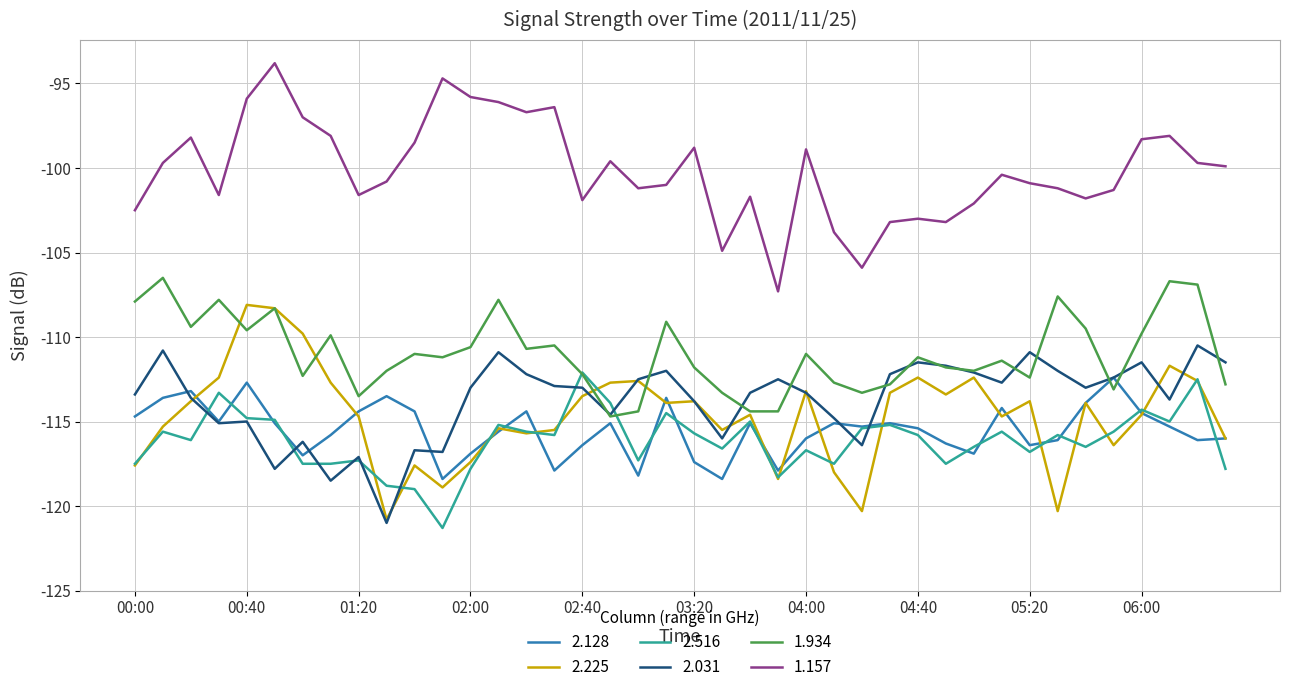

What is the maximum value for 2.128?

-112.4